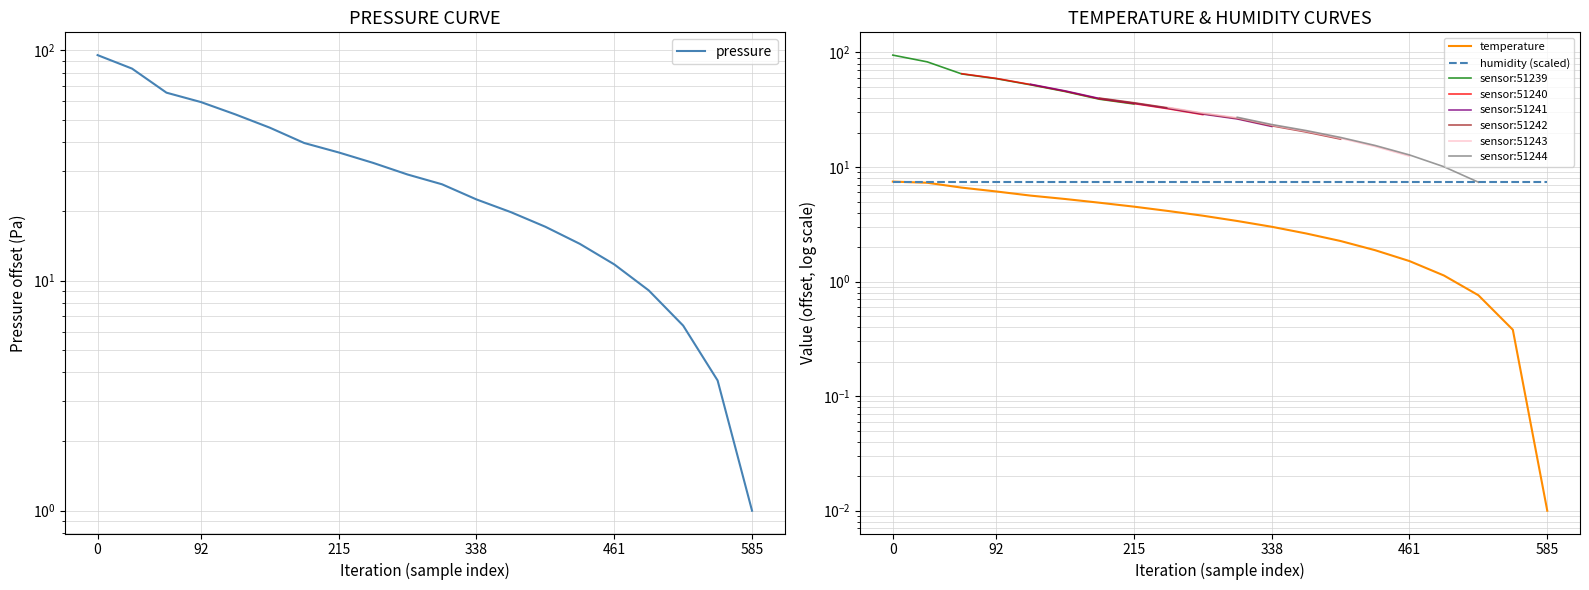

Is the value of temperature at 06:00 greater than the value of pressure at 00:00?

No